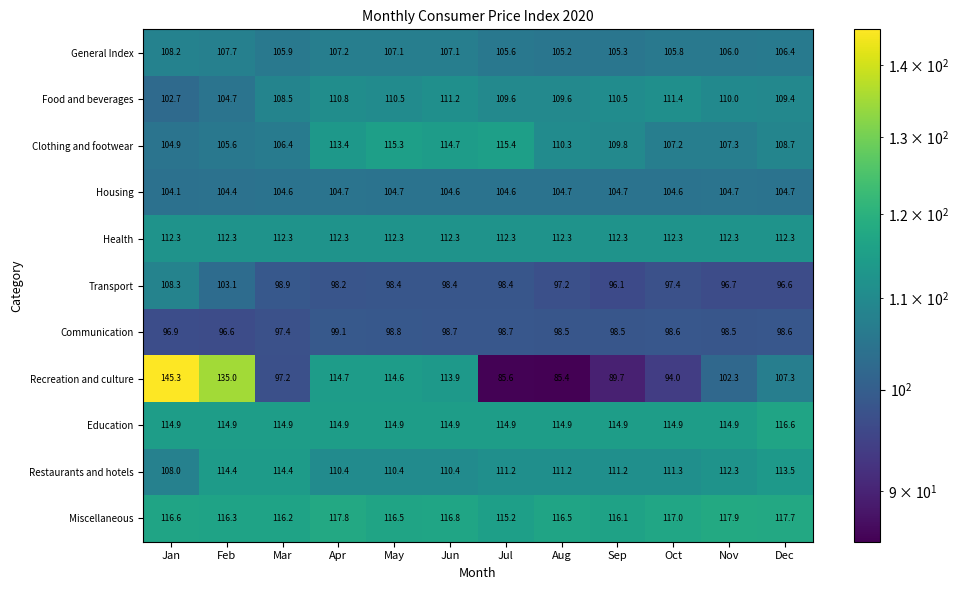

How many values in the Restaurants and hotels series exceed 111?

8